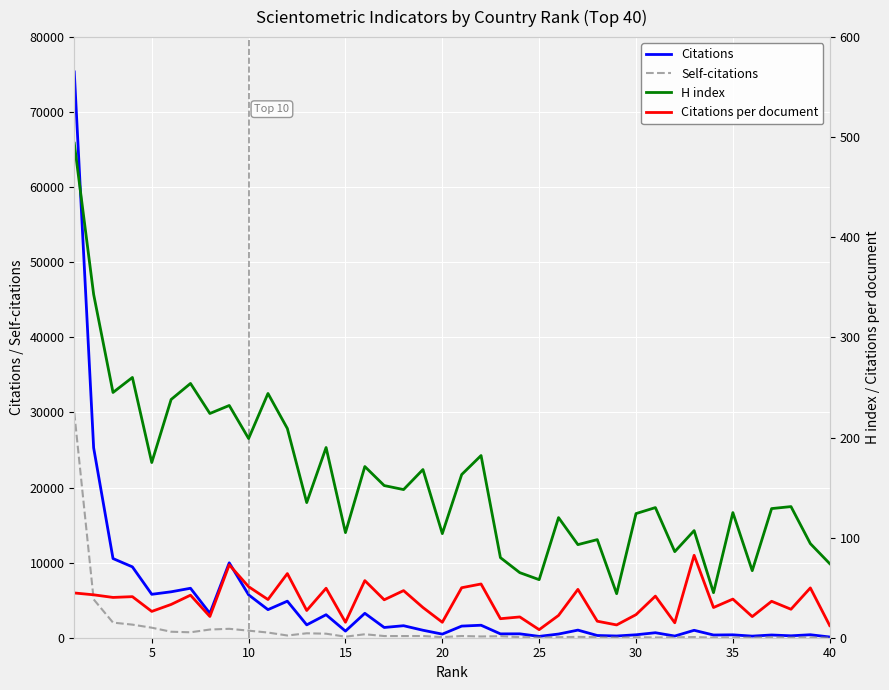

How many data points in H index are less than 135?

20